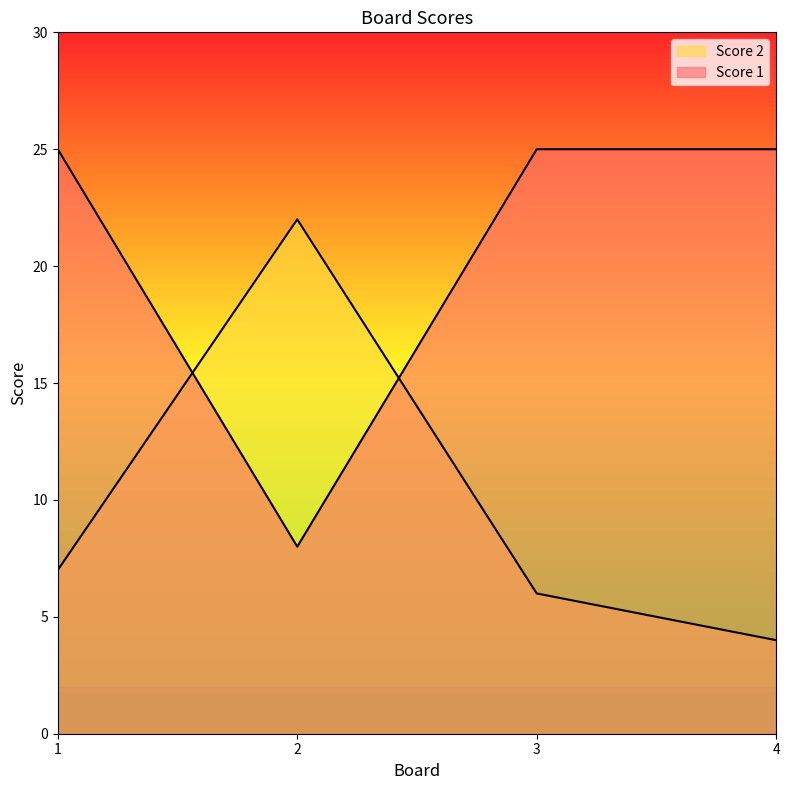

Count the number of data series in this chart.

2